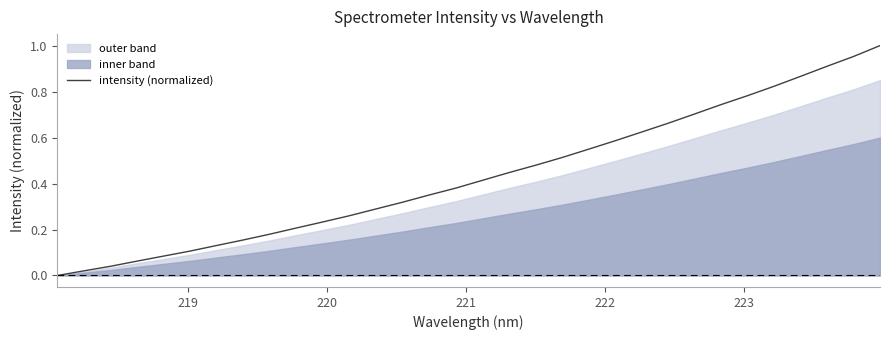

What is the average value?

0.4